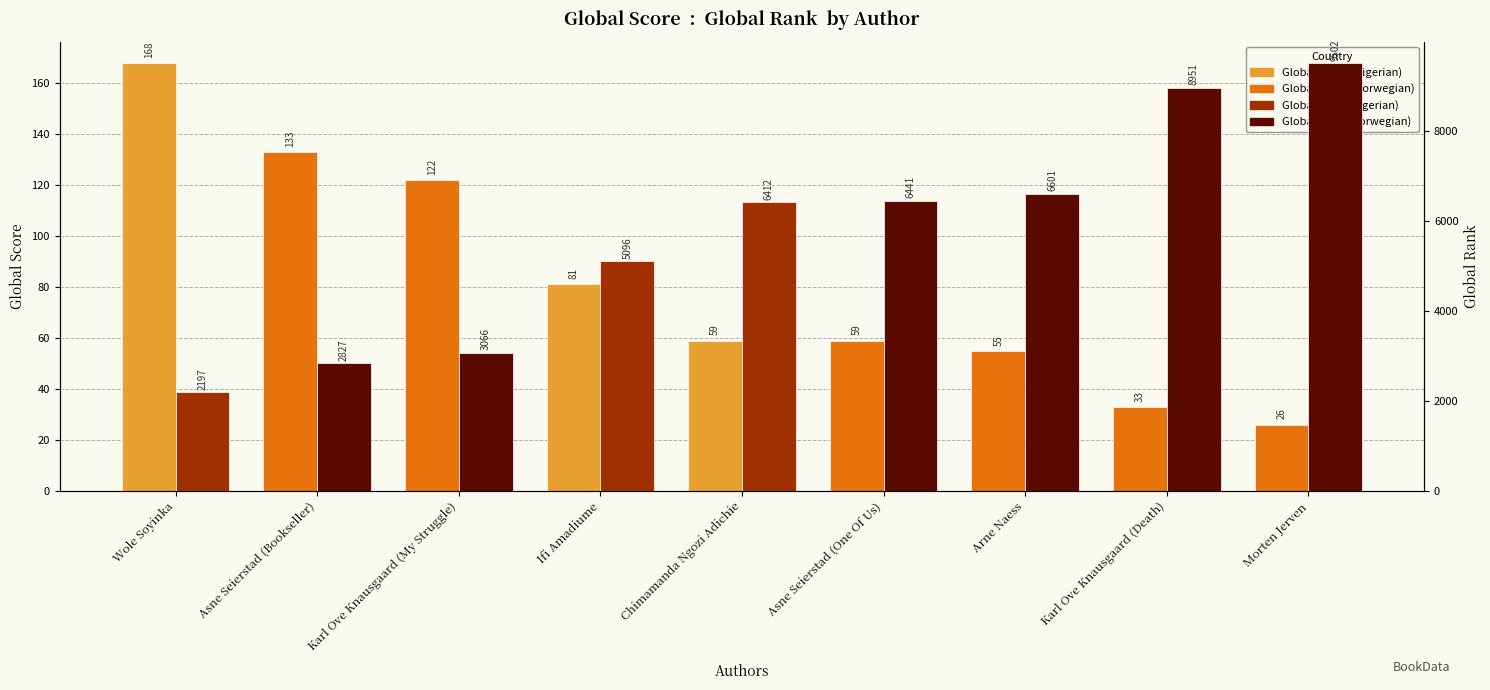

What position from the left is Ifi Amadiume?

4